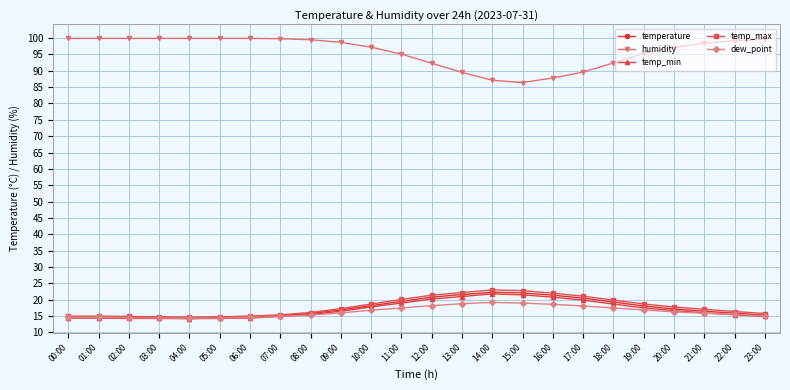

What is the difference between the maximum and minimum values in the temp_min series?

7.6